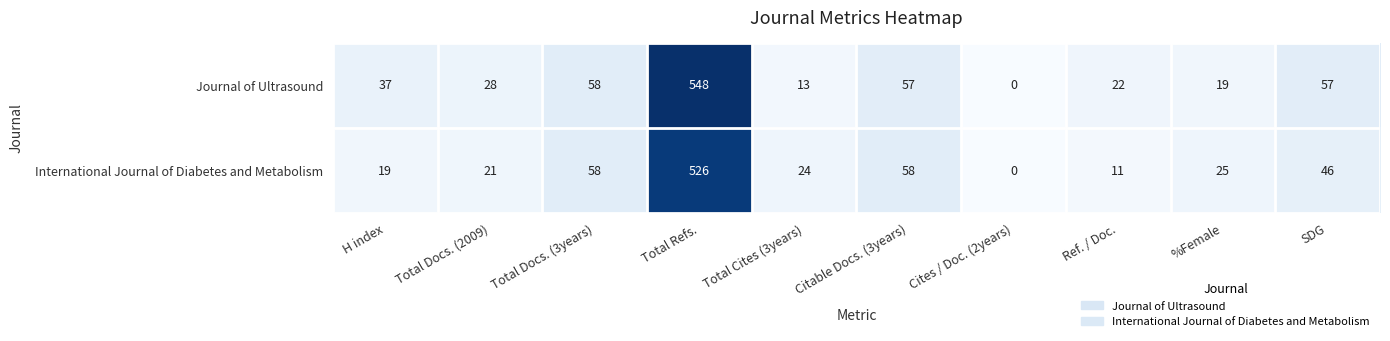

The International Journal of Diabetes and Metabolism series shows 19 at H index. True or false?

True